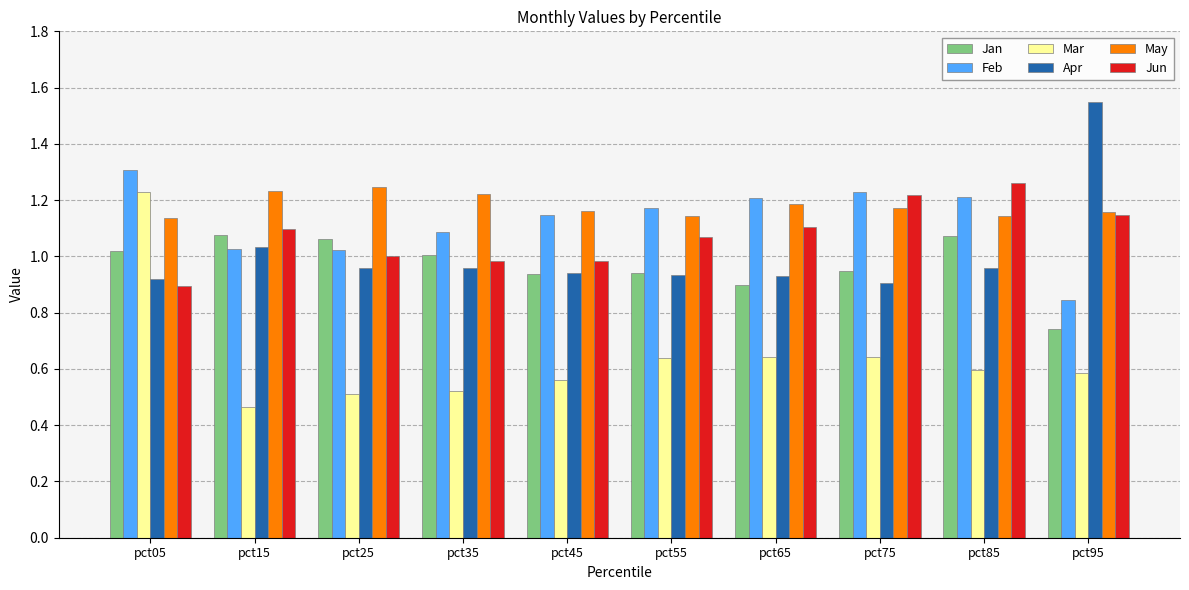

What is the sum of the Jun values at pct55 and pct75?

2.3